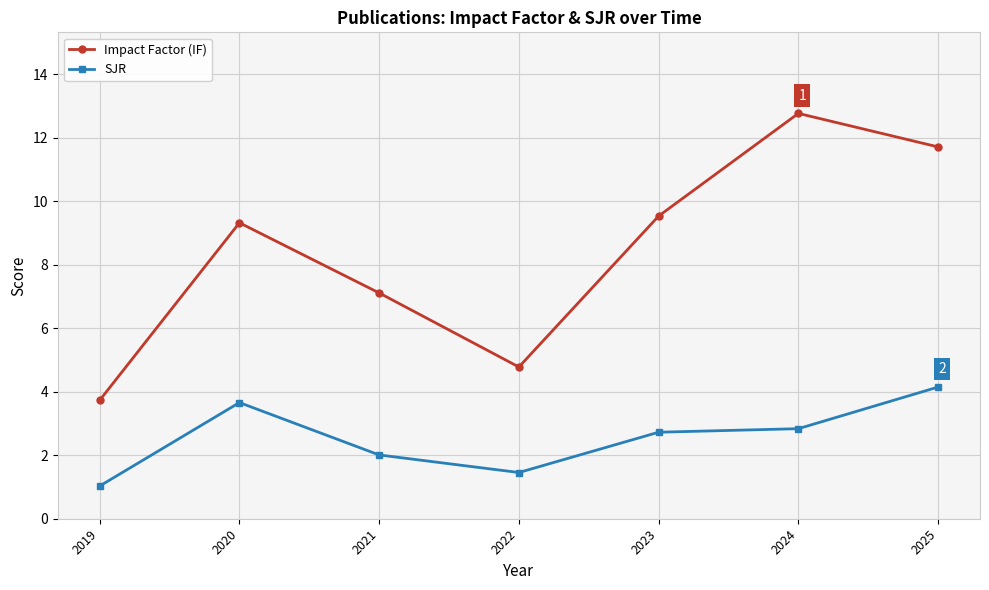

Between 2019 and 2020, which series saw the biggest shift?

Impact Factor (IF)